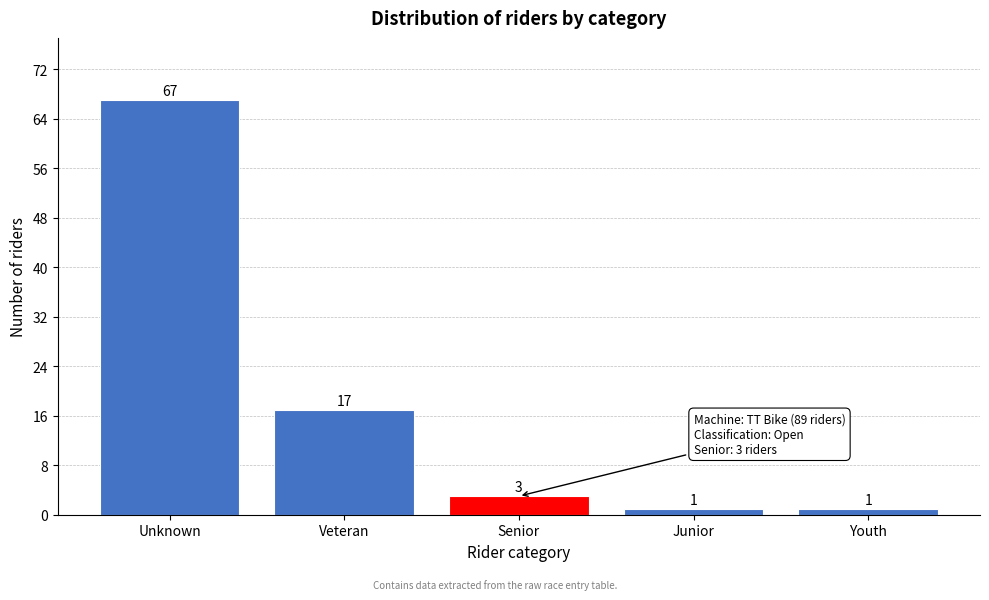

Reading right to left, list all the values displayed in this chart.

1	1	3	17	67